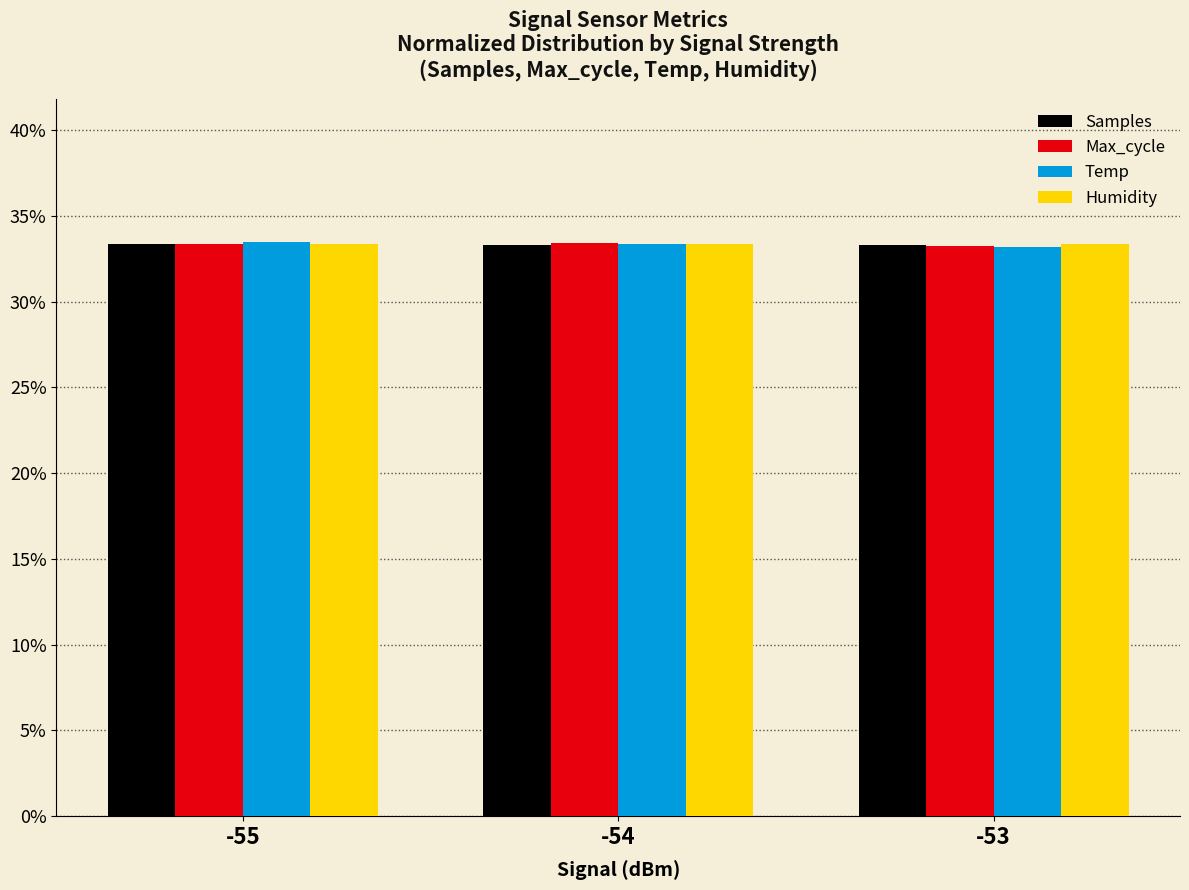

What is the sum of all Max_cycle values?

1.0